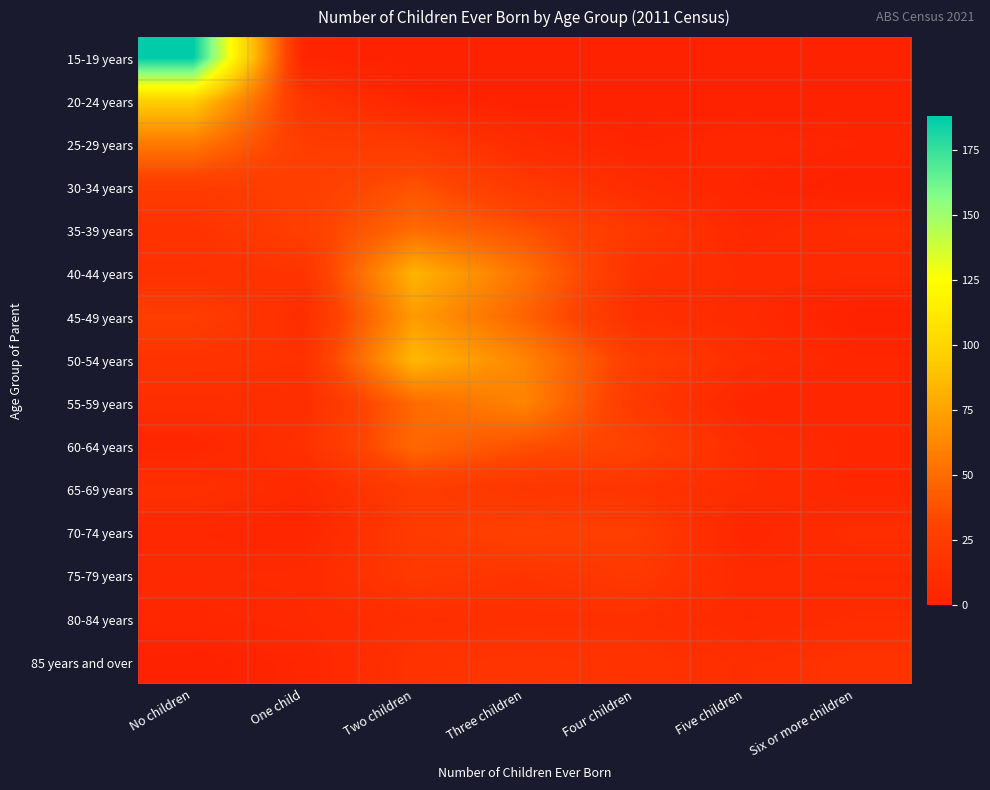

Rank the series by their maximum value, from highest to lowest.

15-19 years, 20-24 years, 50-54 years, 40-44 years, 45-49 years, 55-59 years, 25-29 years, 35-39 years, 60-64 years, 30-34 years, 70-74 years, 65-69 years, 75-79 years, 85 years and over, 80-84 years